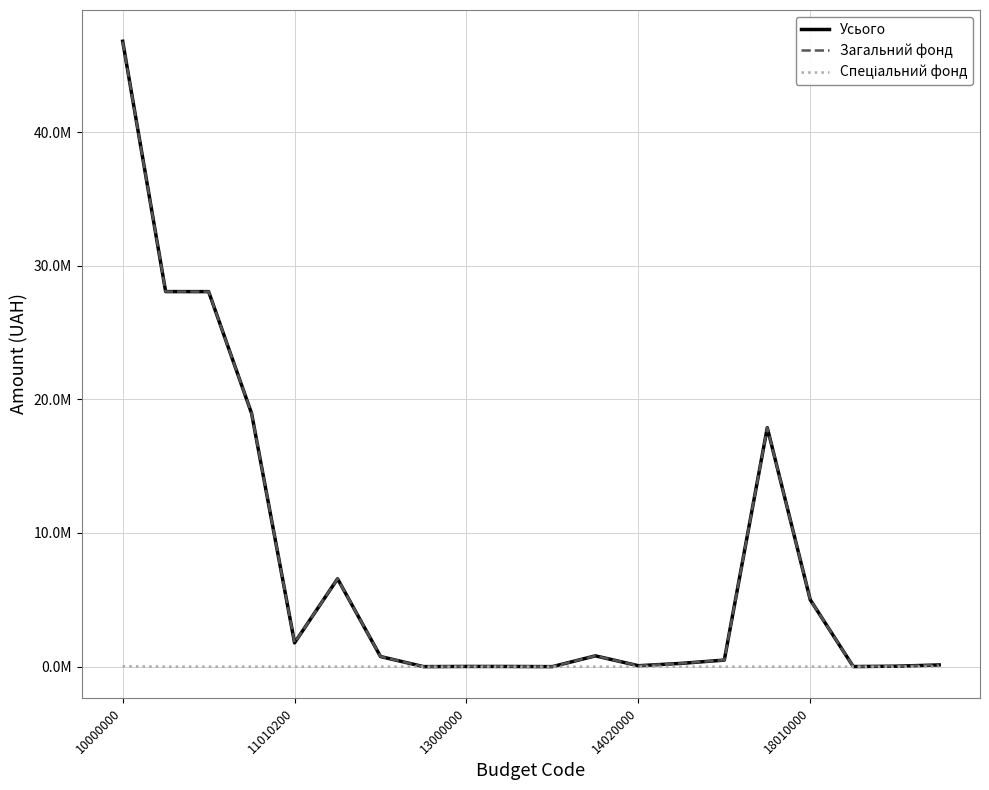

Is this an area chart (filled region under the line)?

No